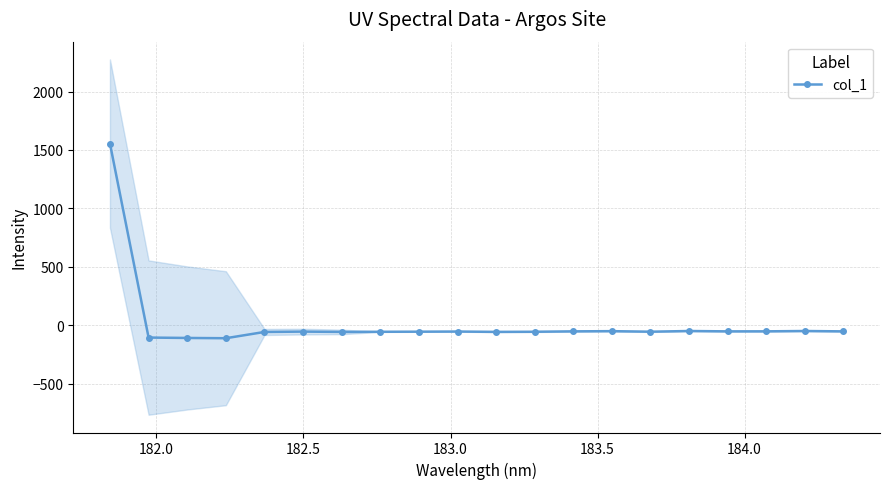

What is the maximum value for col_1?

1554.9